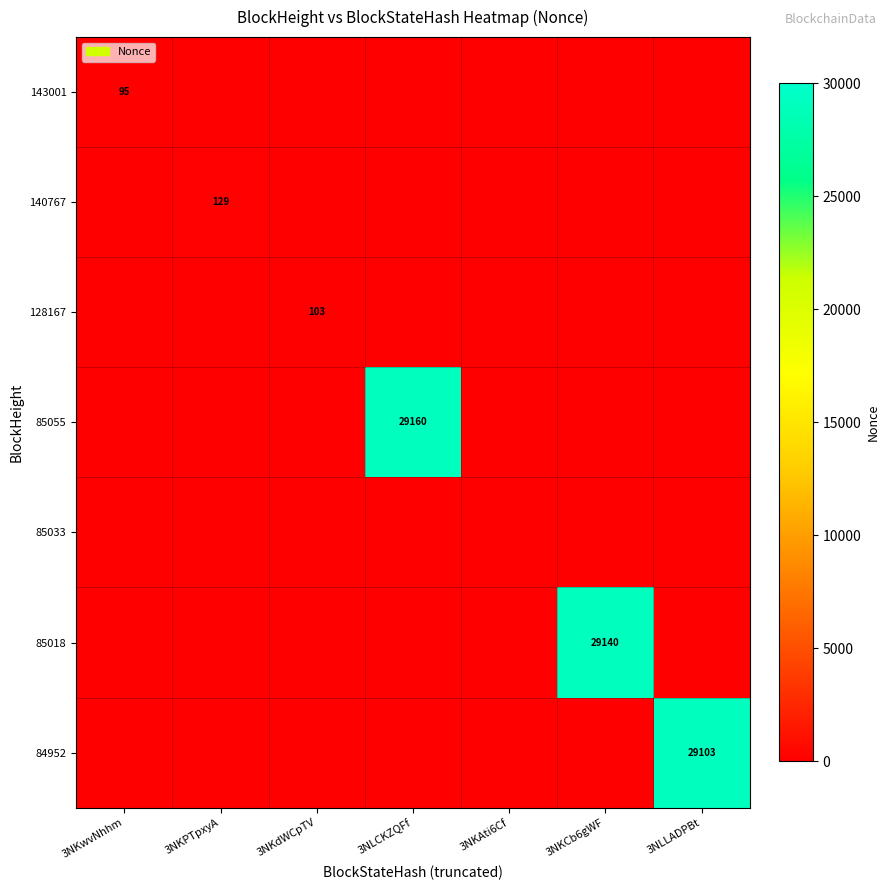

True or false: 143001 has a value of 39 at 3NLCKZQFf.

False